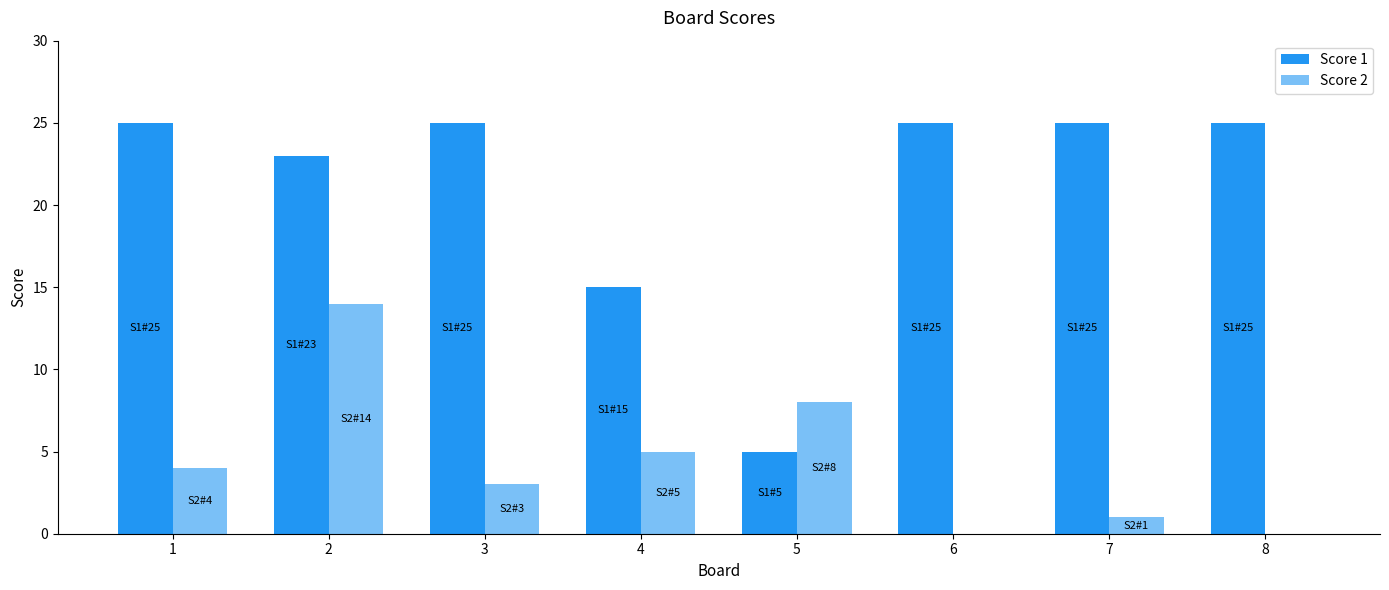

What is the spread (max minus min) of values at 4?

10